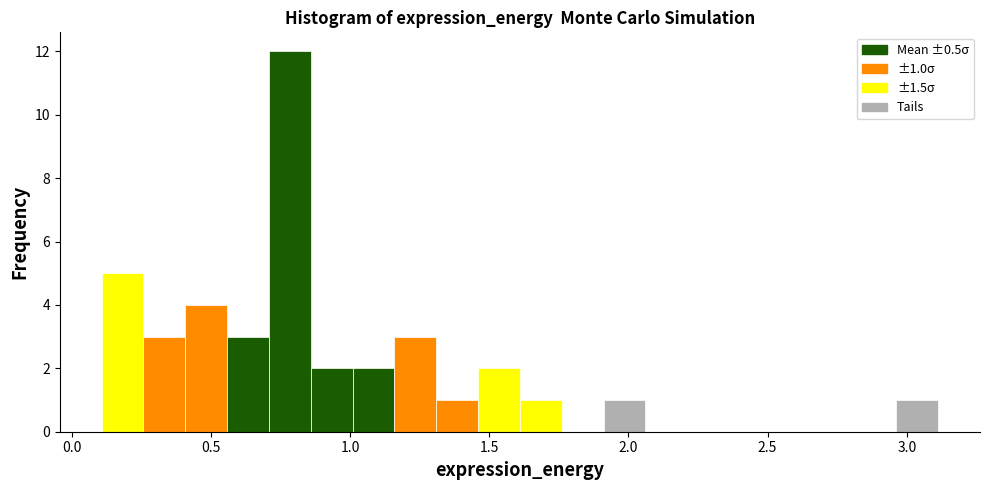

Around what value on the x-axis is the tallest bar? Give the approximate position of its centre, as read against the axis.

0.80